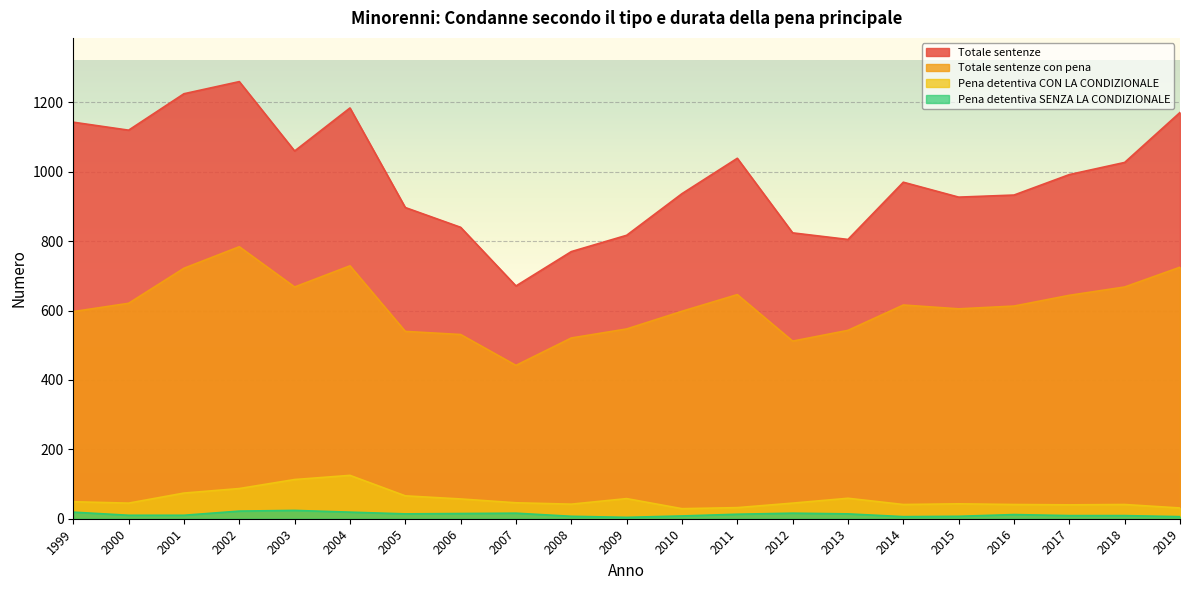

Rank the series by their maximum value, from lowest to highest.

Pena detentiva SENZA LA CONDIZIONALE, Pena detentiva CON LA CONDIZIONALE, Totale sentenze con pena, Totale sentenze